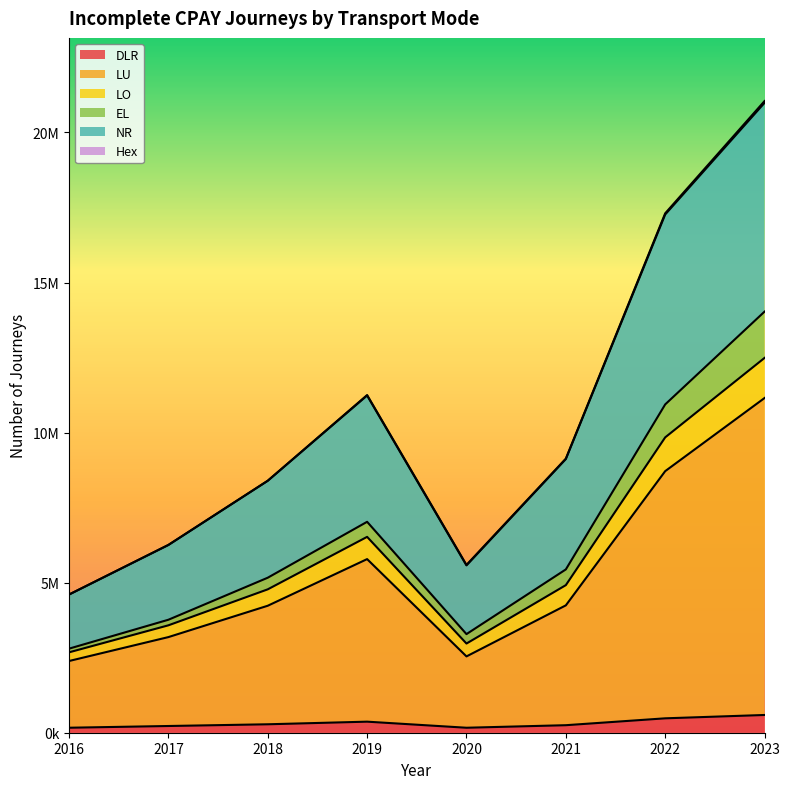

In DLR, how many points are lower than both neighbors (excluding endpoints)?

1